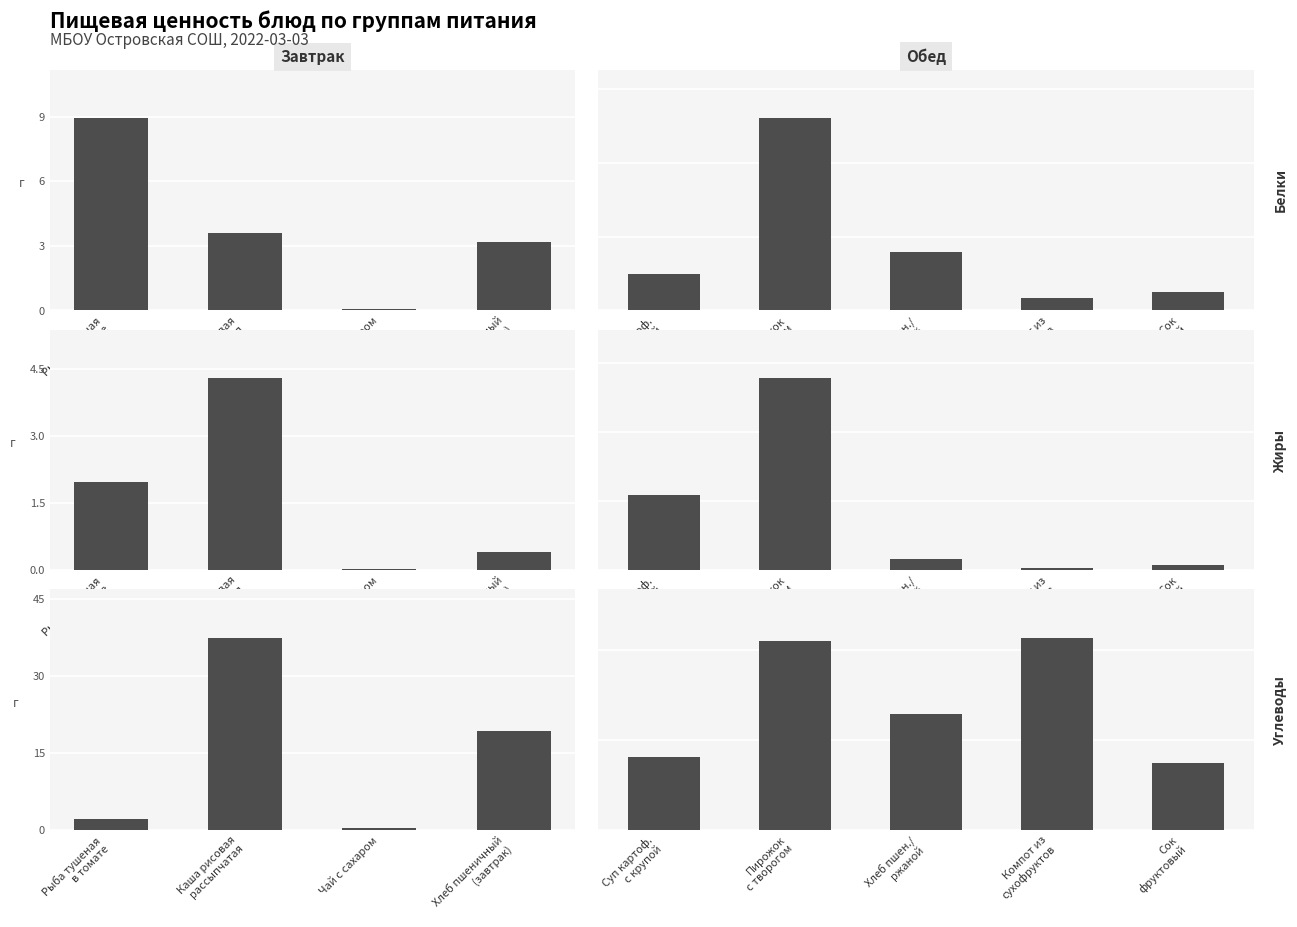

What is the difference between the second highest and second lowest values in the Белки series?

2.2